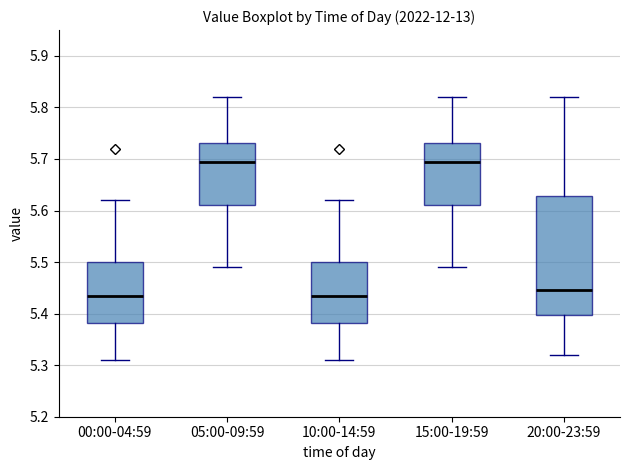

Reading left to right, transcribe this box plot: for each box, give where its median line is, the range the box spans, and where its two whiskers end, as read against the y-axis. The values are not printed on the chart, so give them approximately, as read against the axis.

00:00-04:59: median 5.44, box 5.38 to 5.50, whiskers 5.31 to 5.62
05:00-09:59: median 5.70, box 5.61 to 5.73, whiskers 5.49 to 5.82
10:00-14:59: median 5.44, box 5.38 to 5.50, whiskers 5.31 to 5.62
15:00-19:59: median 5.70, box 5.61 to 5.73, whiskers 5.49 to 5.82
20:00-23:59: median 5.45, box 5.40 to 5.63, whiskers 5.32 to 5.82